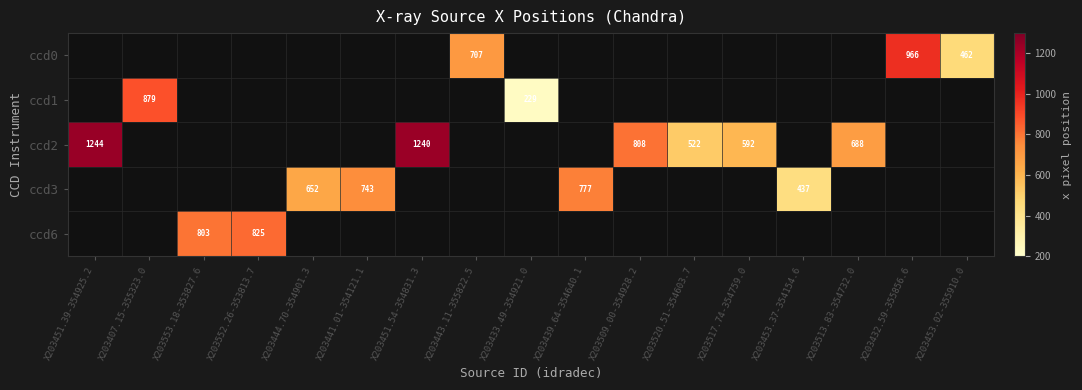

Which label corresponds to the largest value in the chart?

X203451.39-354925.2